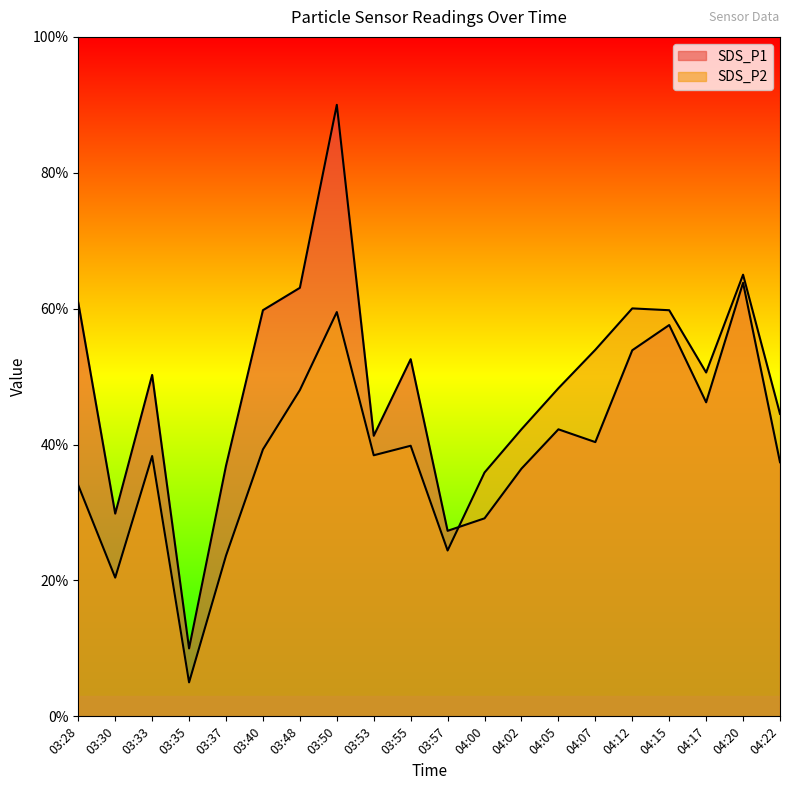

What is the label of the 9th point from the right?

04:00